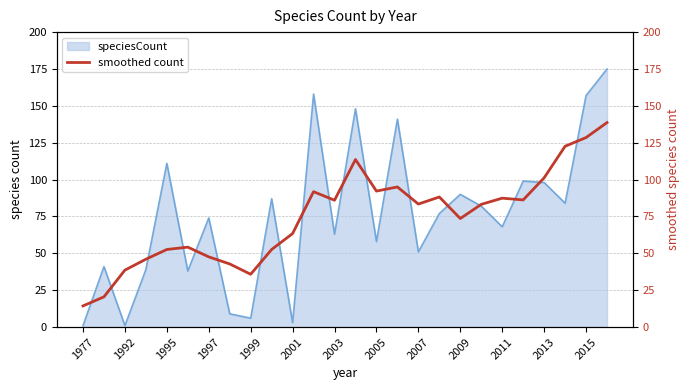

What is the maximum value for speciesCount?

175